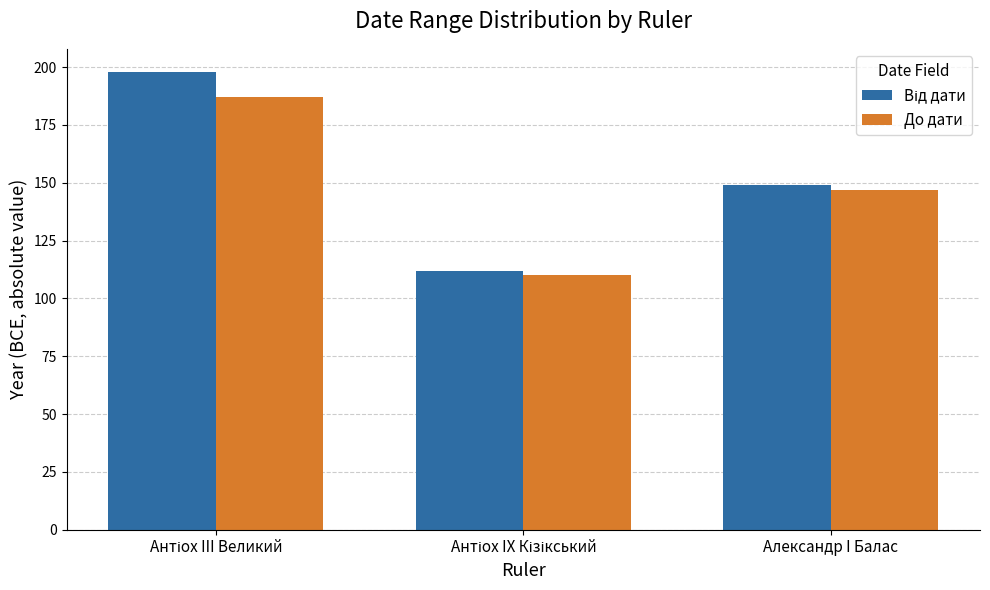

What is the minimum value for До дати?

110